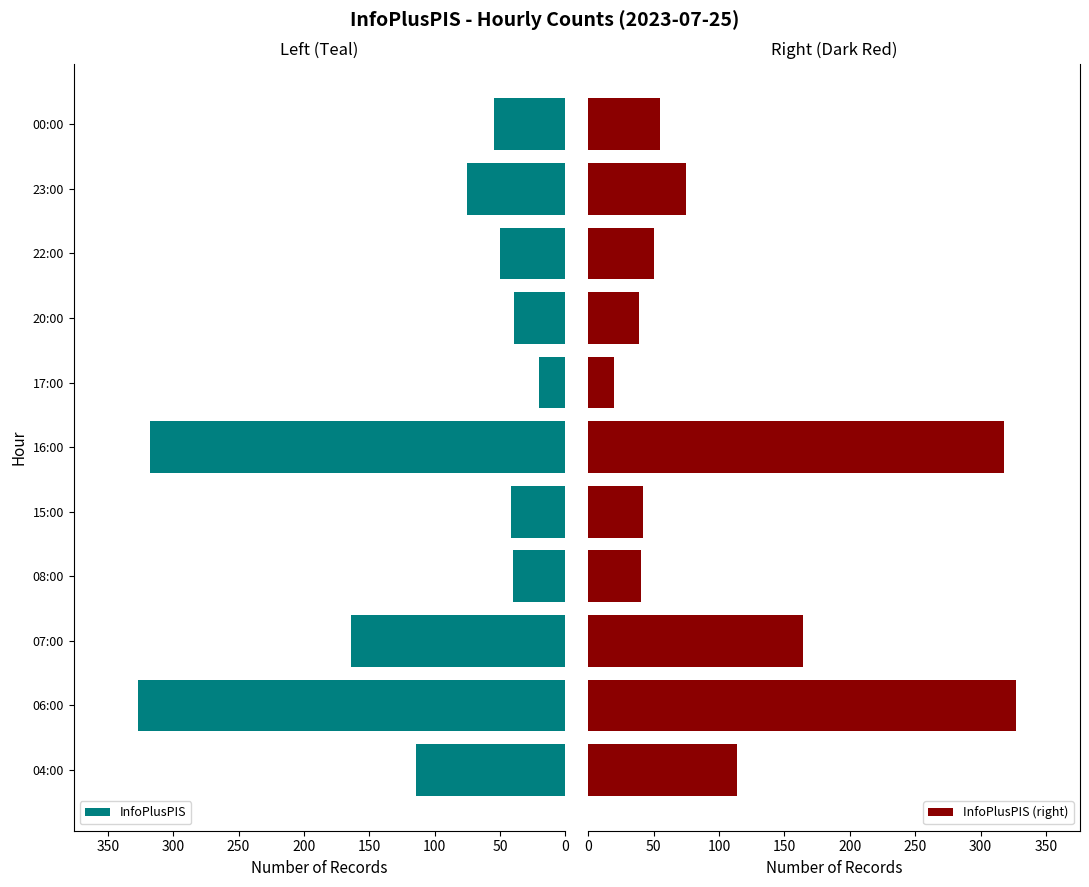

What is the sum of the InfoPlusPIS values at 06:00 and 15:00?

369